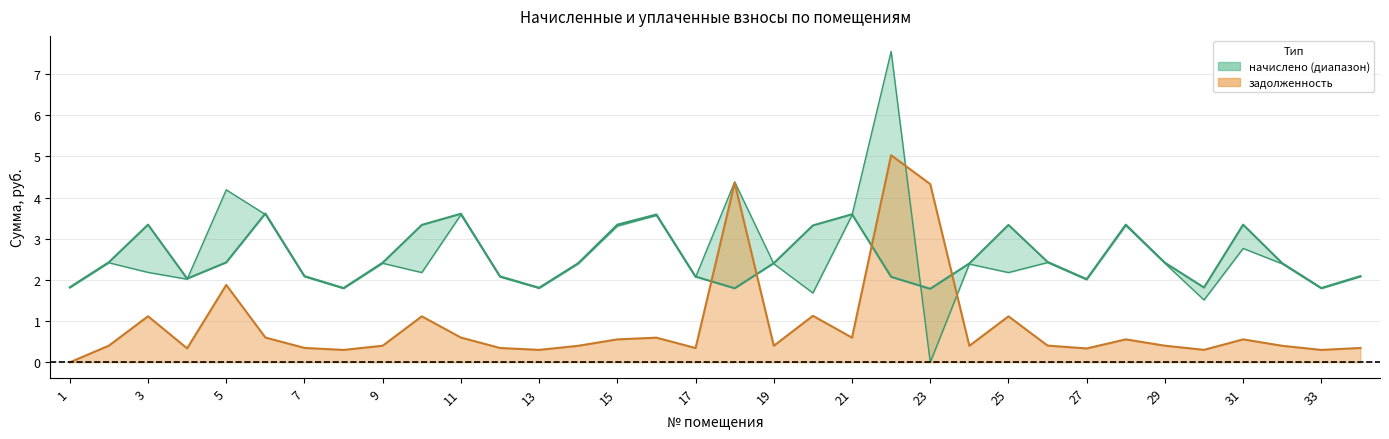

At which category does начислено reach its first local peak?

3